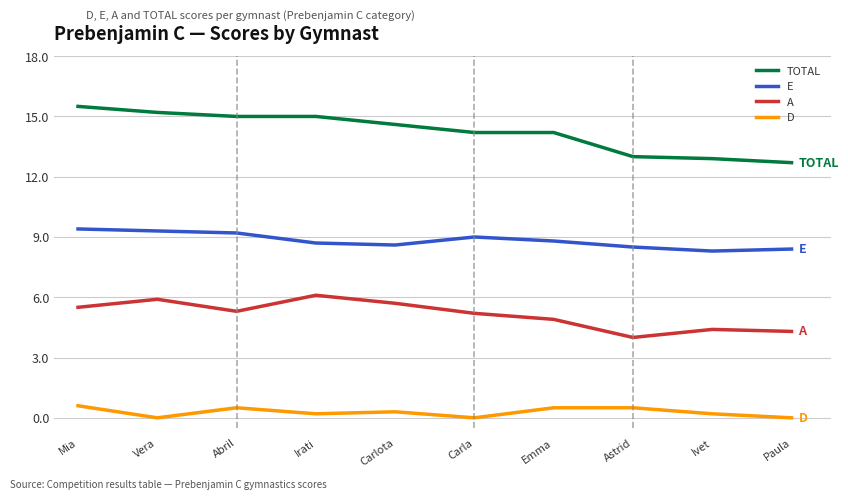

True or false: A and D cross at least once.

False